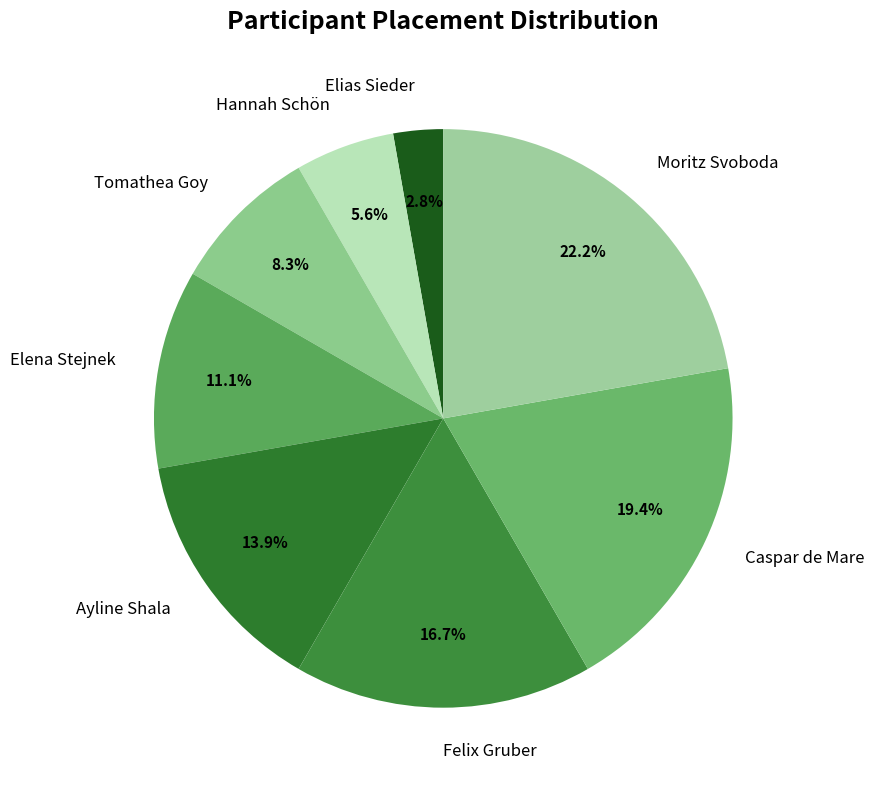

Which slice is the smallest?

Elias Sieder